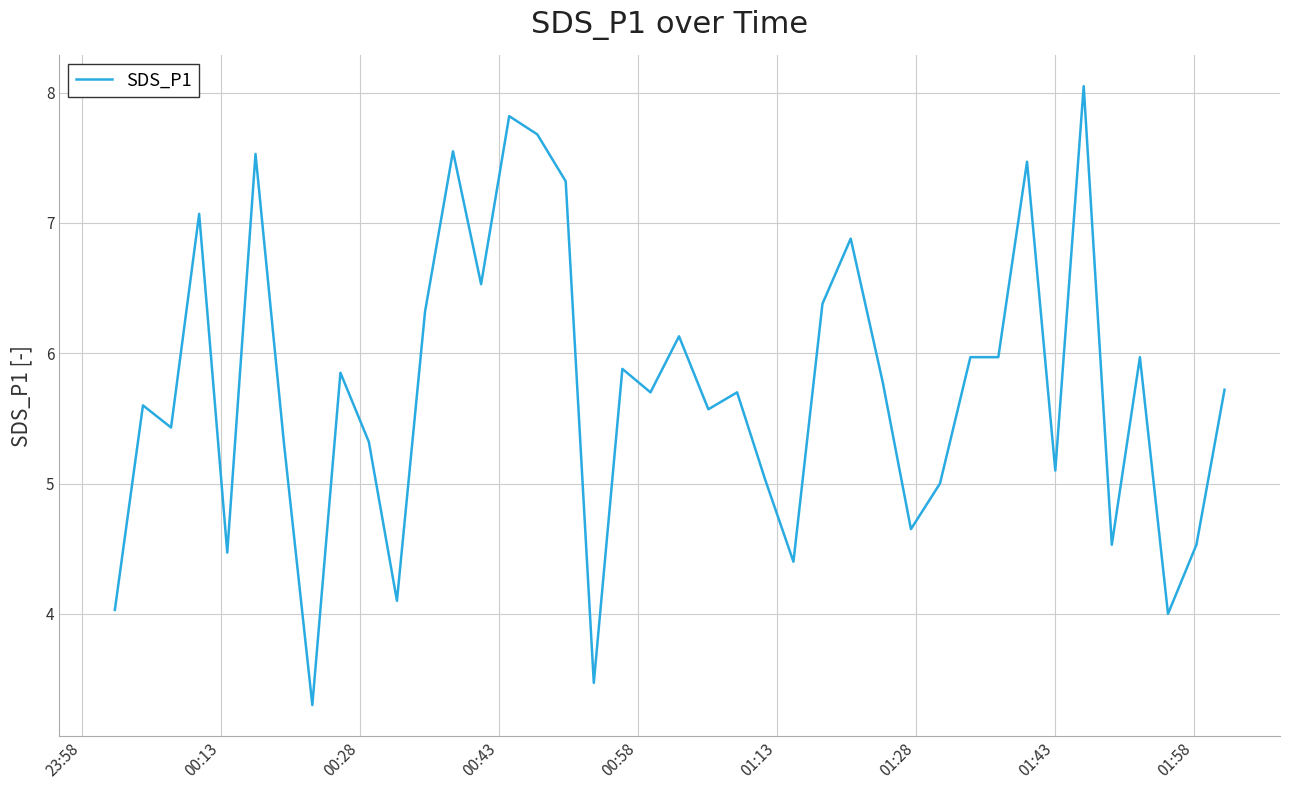

What is the minimum value shown in the chart?

3.3